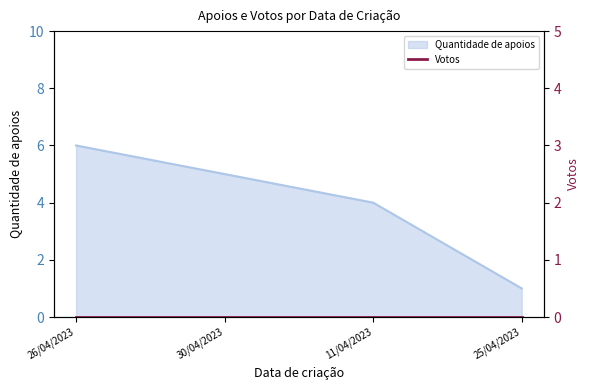

List the labels in order of value, largest first.

26/04/2023, 30/04/2023, 11/04/2023, 25/04/2023